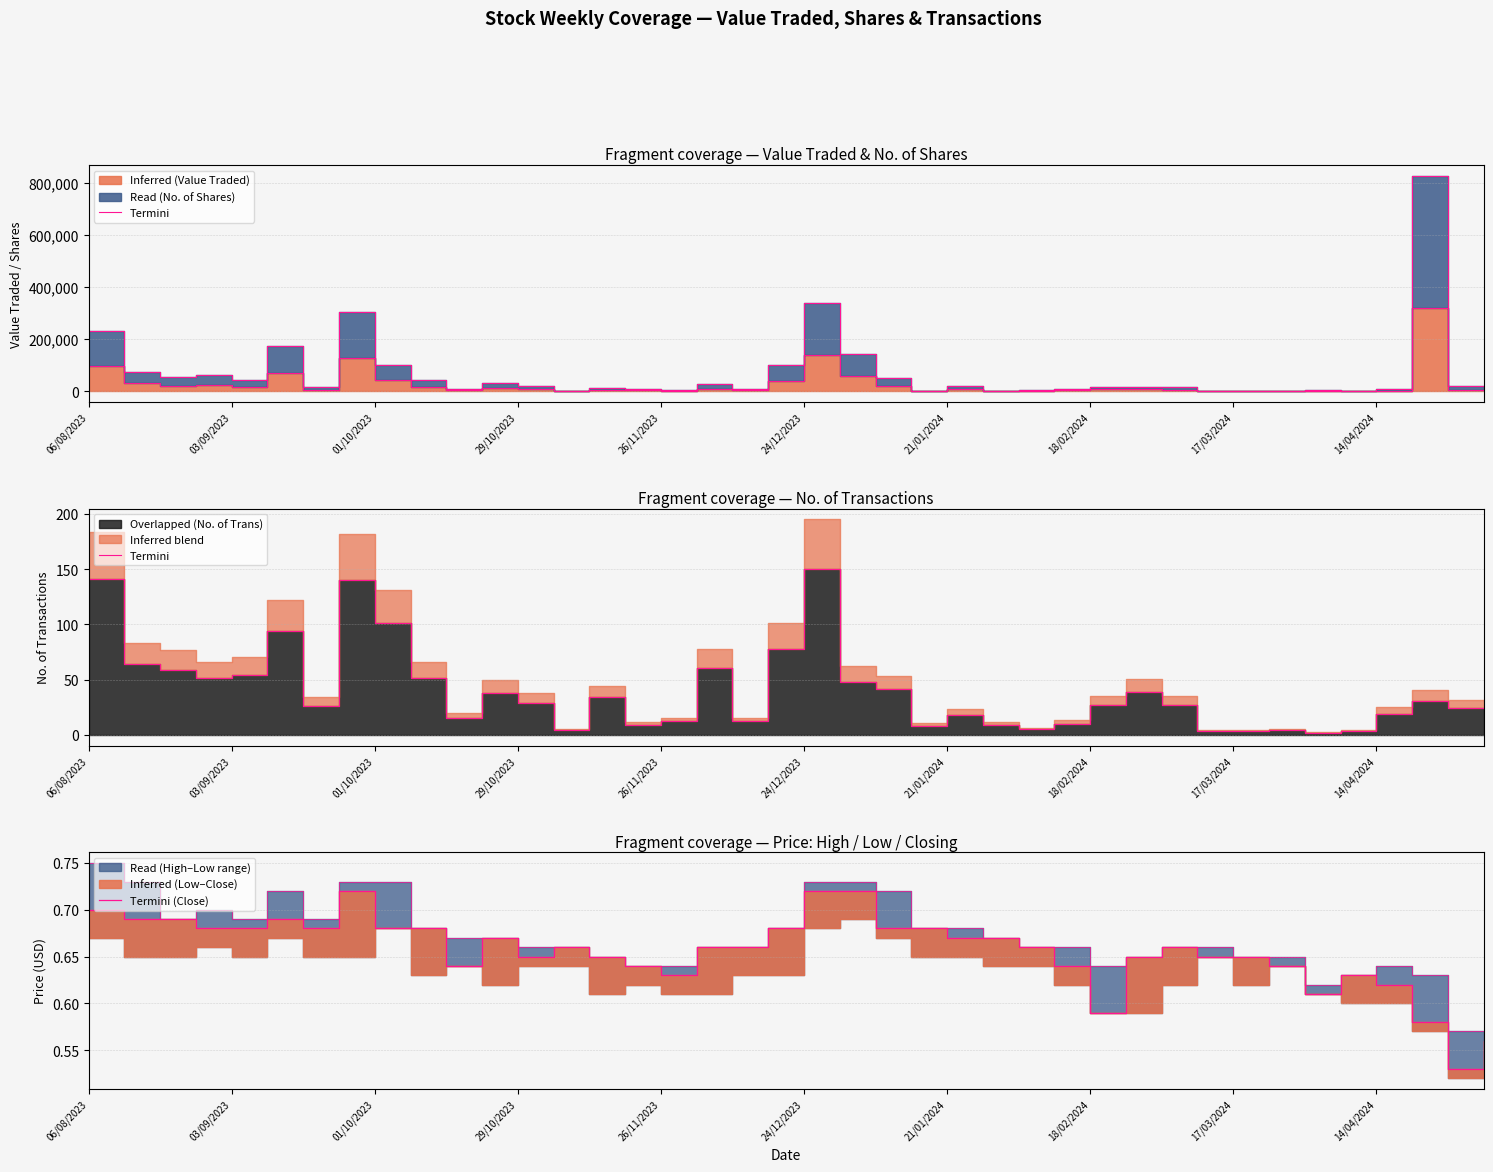

What is the difference between the maximum and minimum values in the Termini (Close) series?

0.2